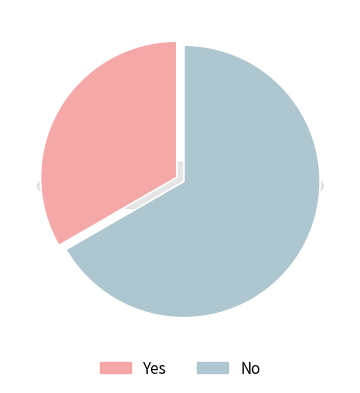

How many segments does this pie chart have?

2